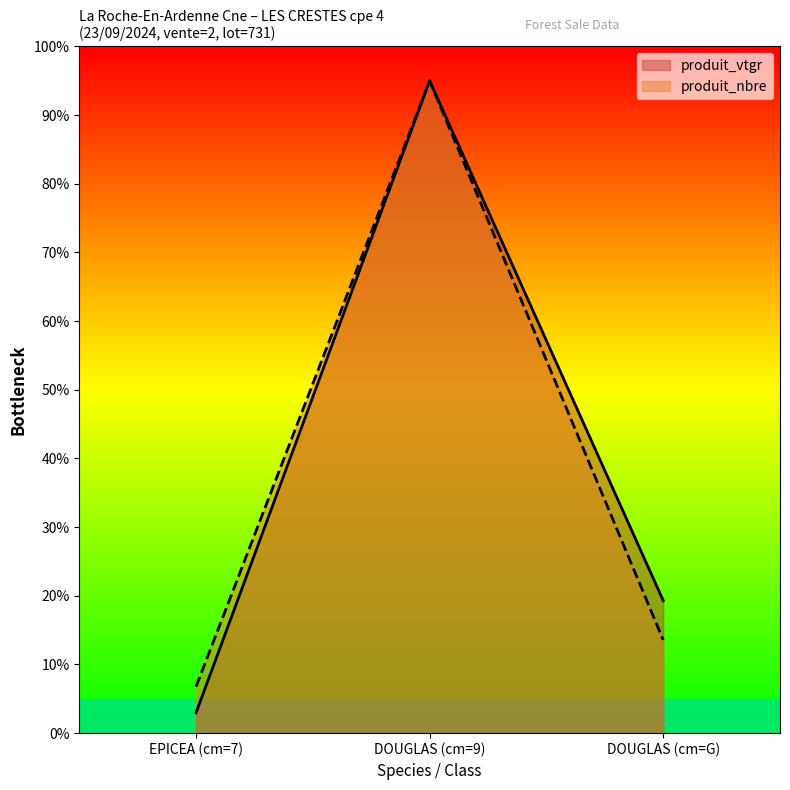

How many lines are shown in the chart?

2